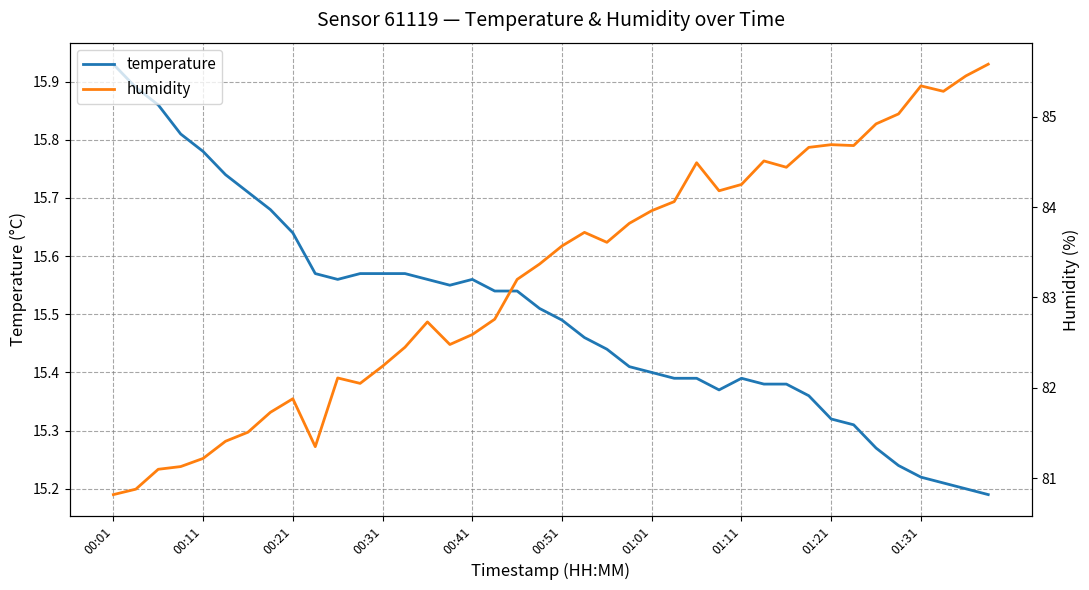

What are all the series names shown in the legend?

temperature, humidity